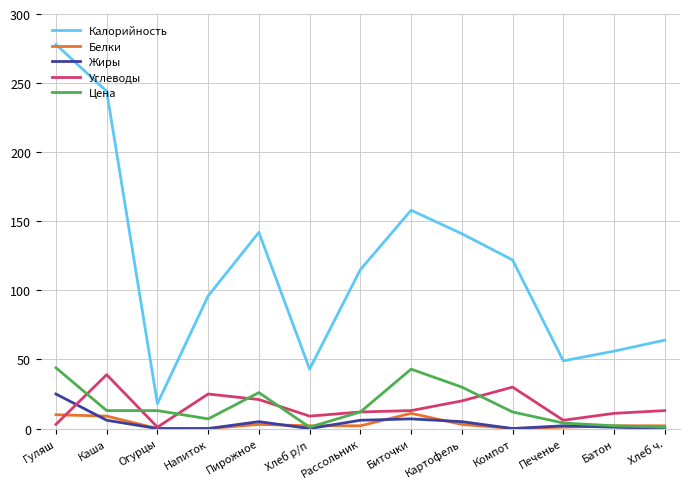

Between Пирожное and Печенье, which series saw the biggest shift?

Калорийность